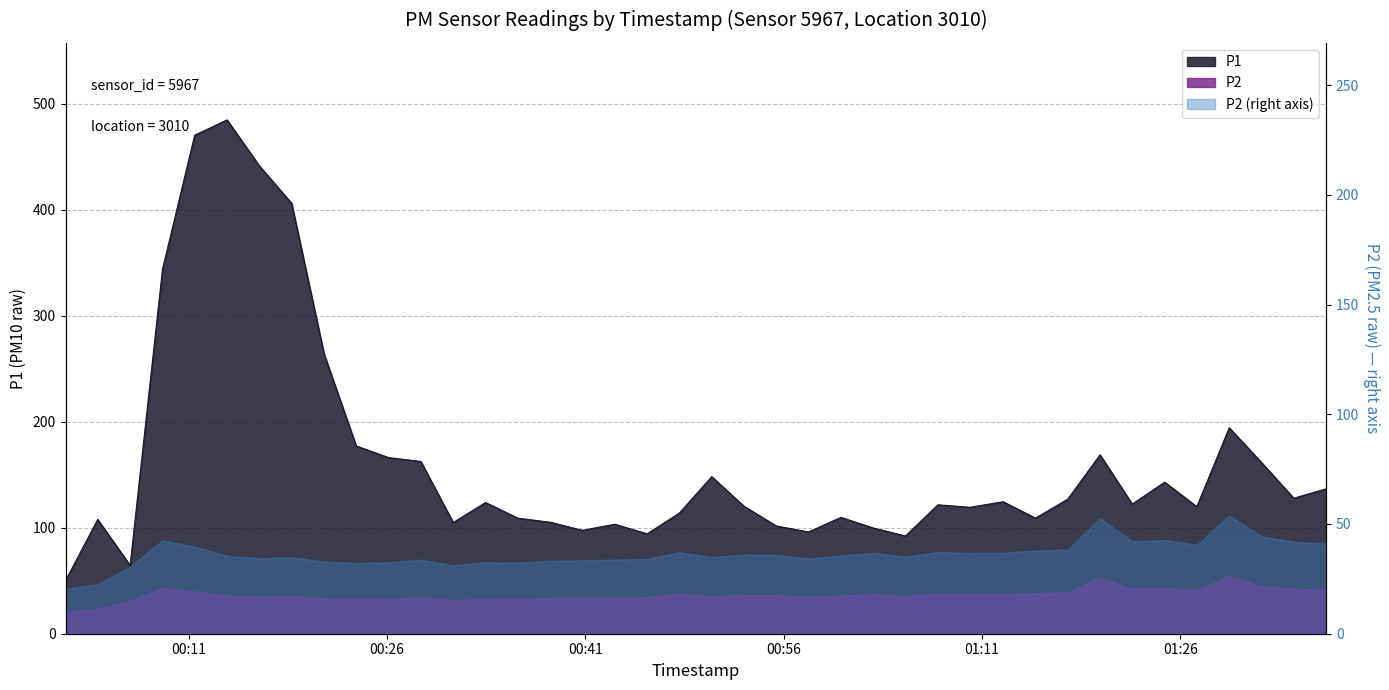

Which series has the widest spread of values?

P1